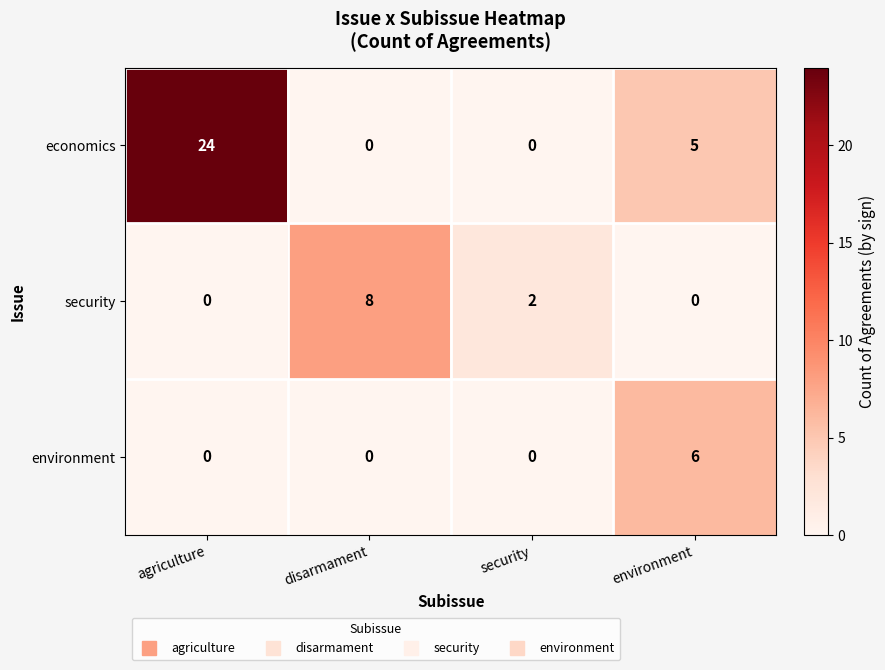

At which category is the sum across all series the highest?

agriculture